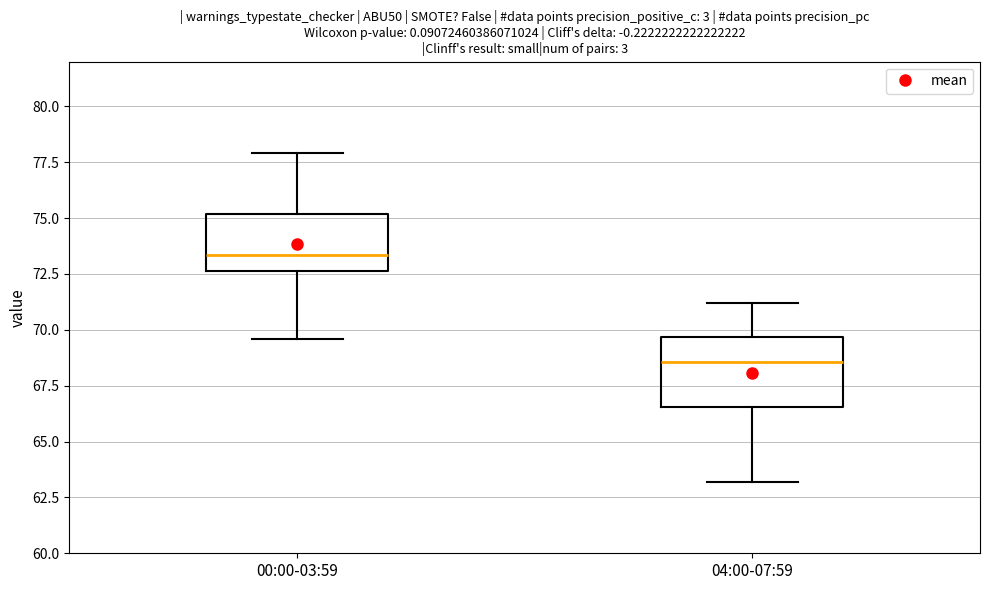

Reading left to right, read every box against the y-axis: the position of its median line, the range the box covers, and the ends of its whiskers. The values are not printed on the chart, so give them approximately, as read against the axis.

00:00-03:59: median 73.5, box 72.5 to 75.0, whiskers 69.5 to 78.0
04:00-07:59: median 68.5, box 66.5 to 69.5, whiskers 63.0 to 71.0